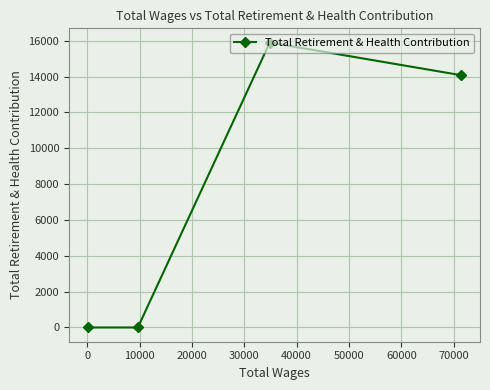

What is the maximum value shown in the chart?

15898